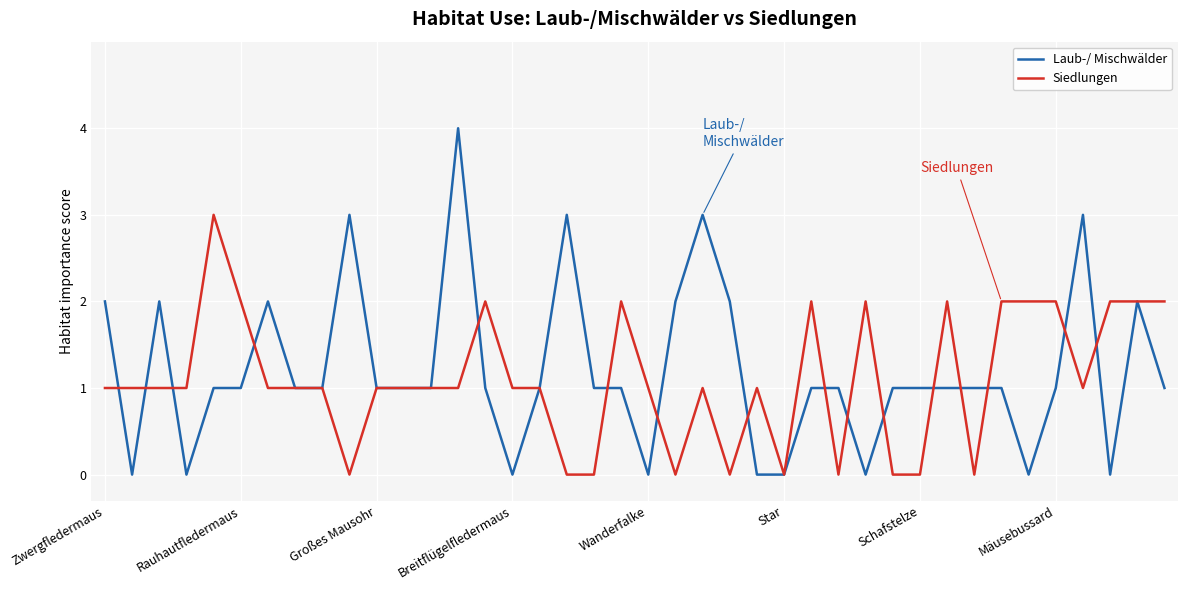

What are all the series names shown in the legend?

Laub-/ Mischwälder, Siedlungen